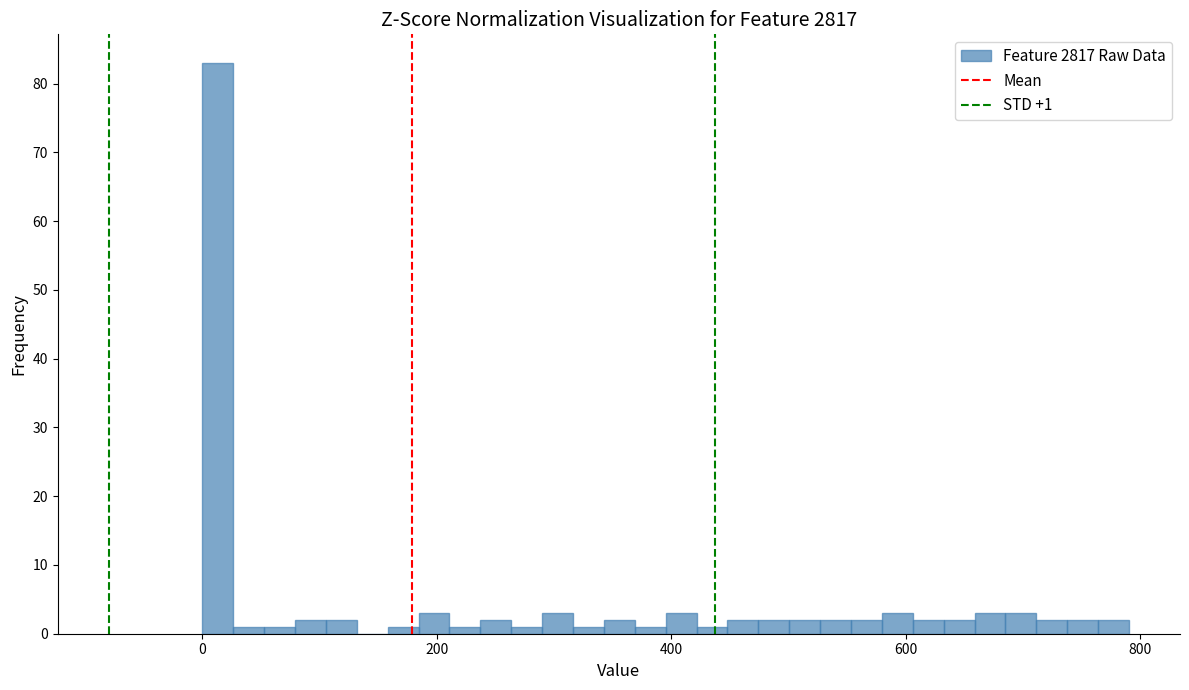

Around what value on the x-axis is the tallest bar? Give the approximate position of its centre, as read against the axis.

20